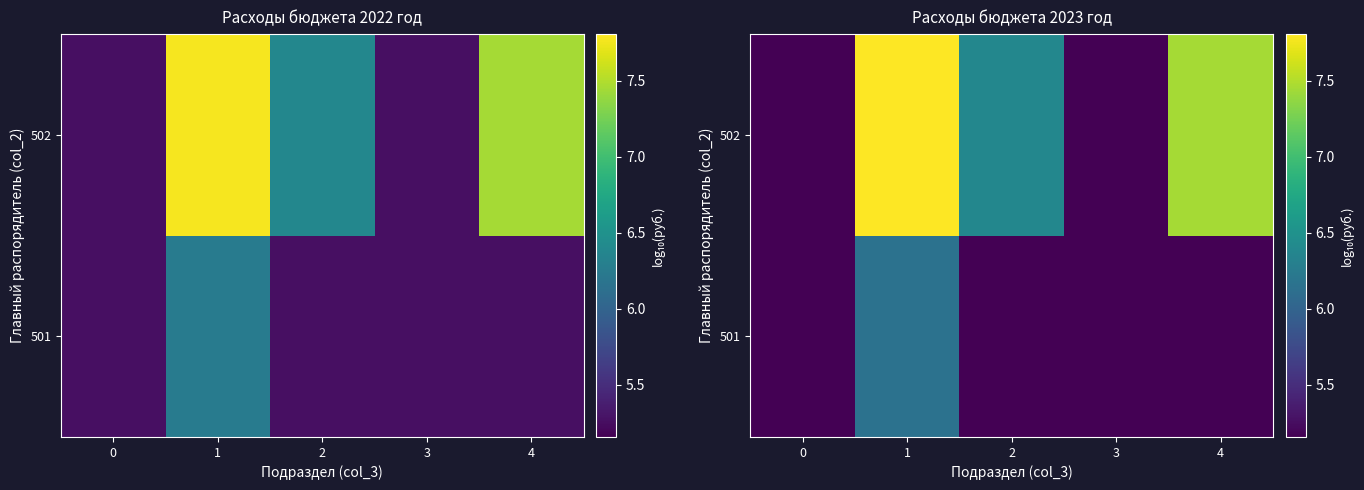

Rank the series by their maximum value, from highest to lowest.

502, 501